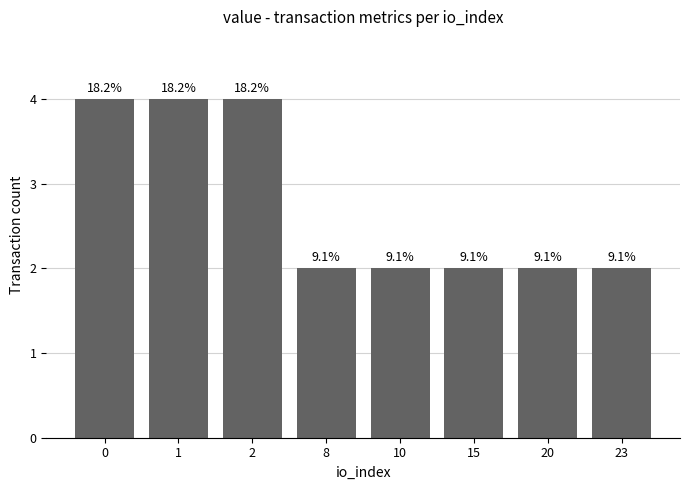

Rank the categories by value from lowest to highest.

8, 10, 15, 20, 23, 0, 1, 2